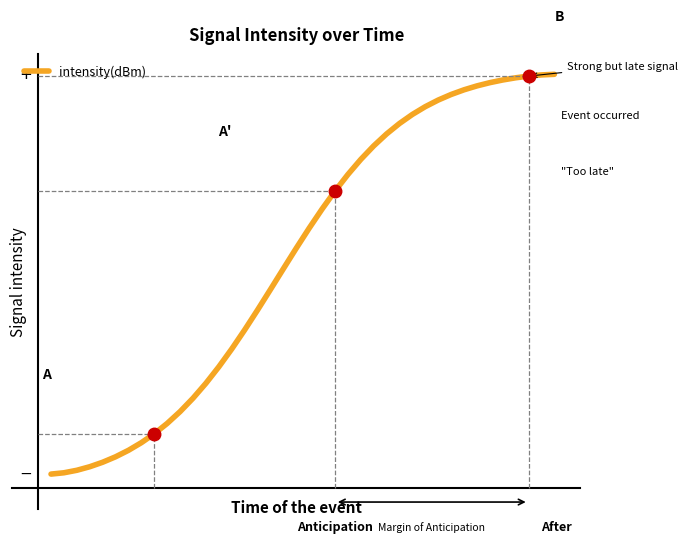

What is the average value?

-135.5